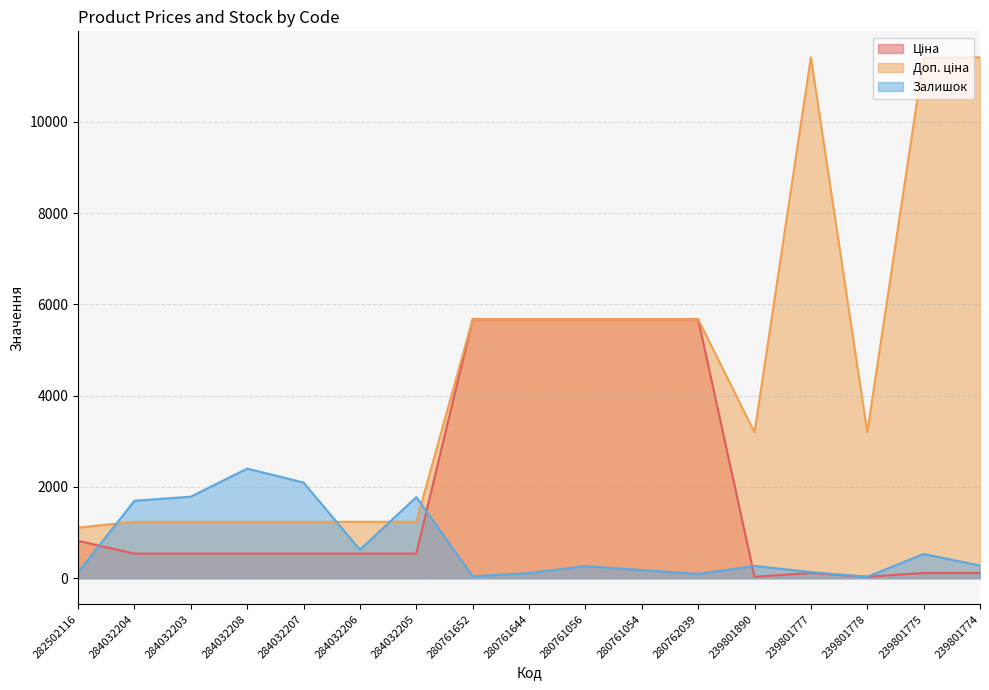

Between which two adjacent categories do Ціна and Залишок first intersect?

282502116 and 284032204